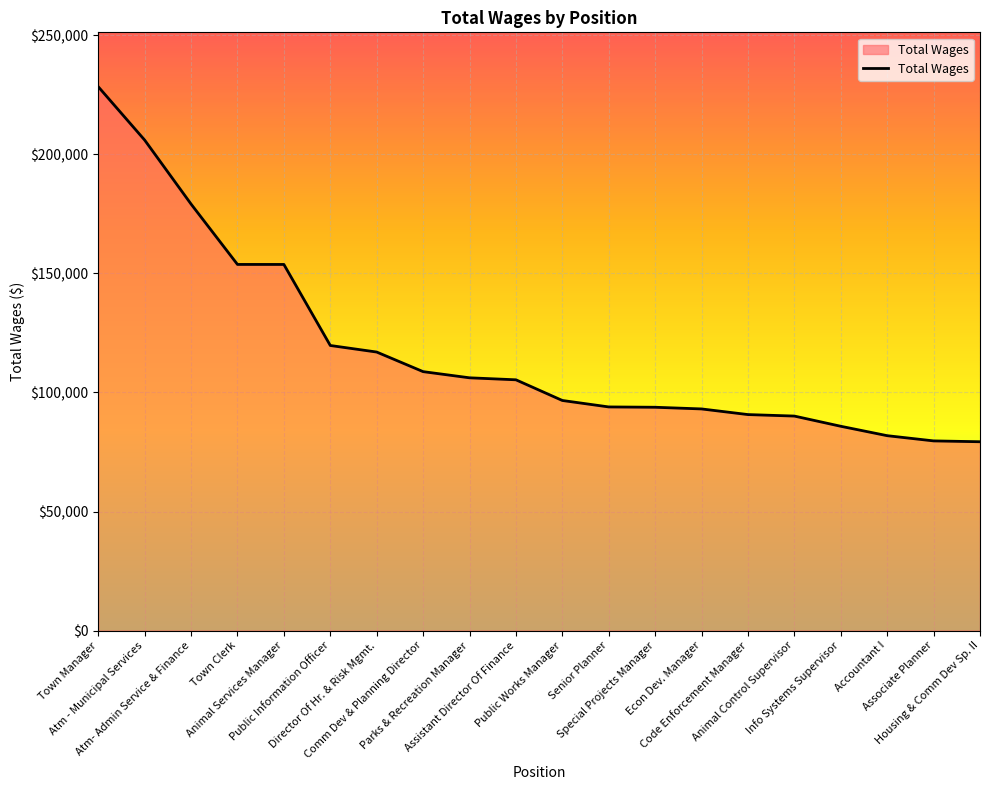

Count the number of categories in the chart.

20